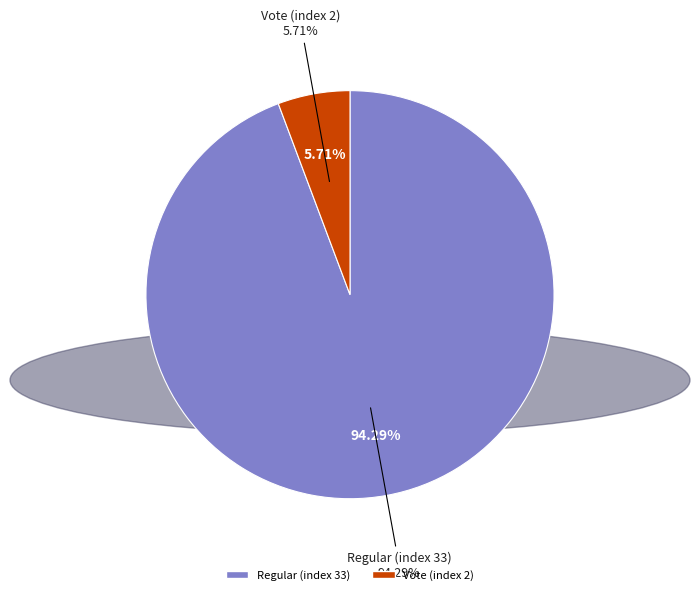

Rank the categories by value from highest to lowest.

Regular (index 33), Vote (index 2)